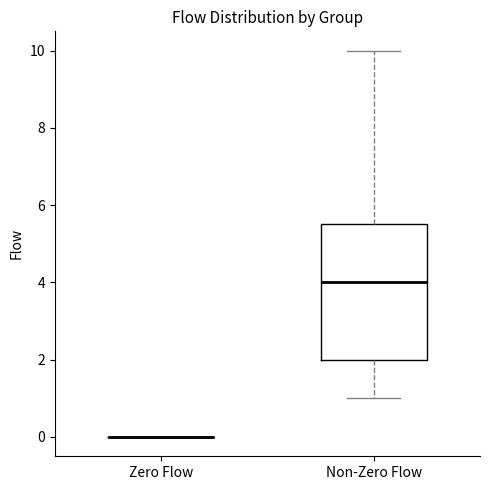

Where is the lower edge of the box for Non-Zero Flow on the y-axis? The values are not printed on the chart, so give them approximately, as read against the axis.

2.0